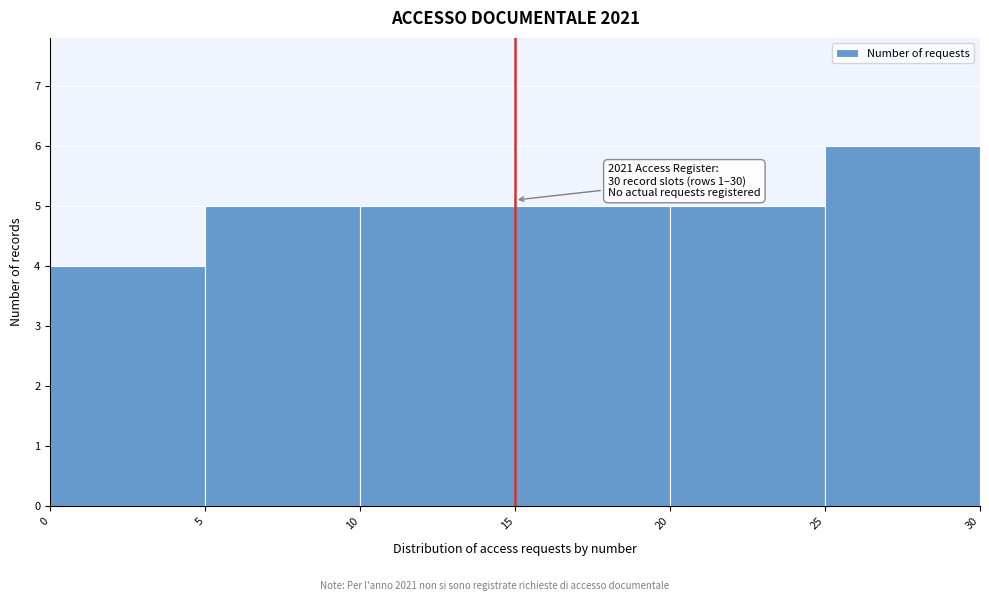

Which range on the x-axis has the tallest bar?

25 to 30